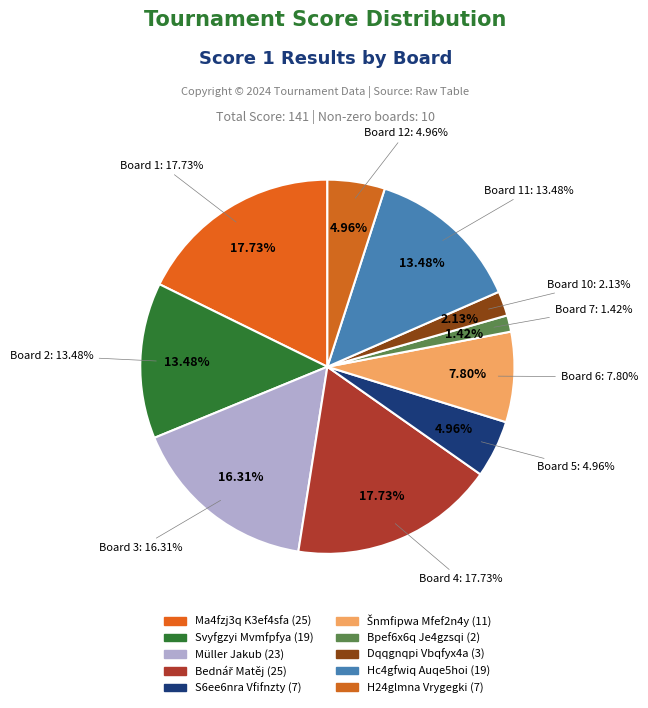

Between Board 4 and Board 11, which is larger?

Board 4